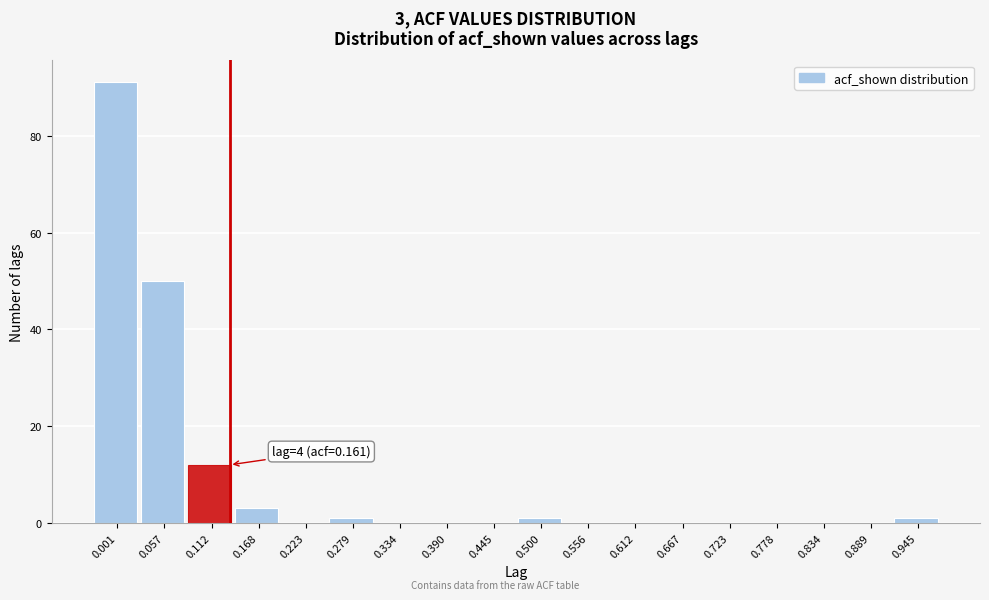

Reading right to left, extract all data points from this chart.

0.945=1	0.889=0	0.834=0	0.778=0	0.723=0	0.667=0	0.612=0	0.556=0	0.500=1	0.445=0	0.390=0	0.334=0	0.279=1	0.223=0	0.168=3	0.112=12	0.057=50	0.001=91